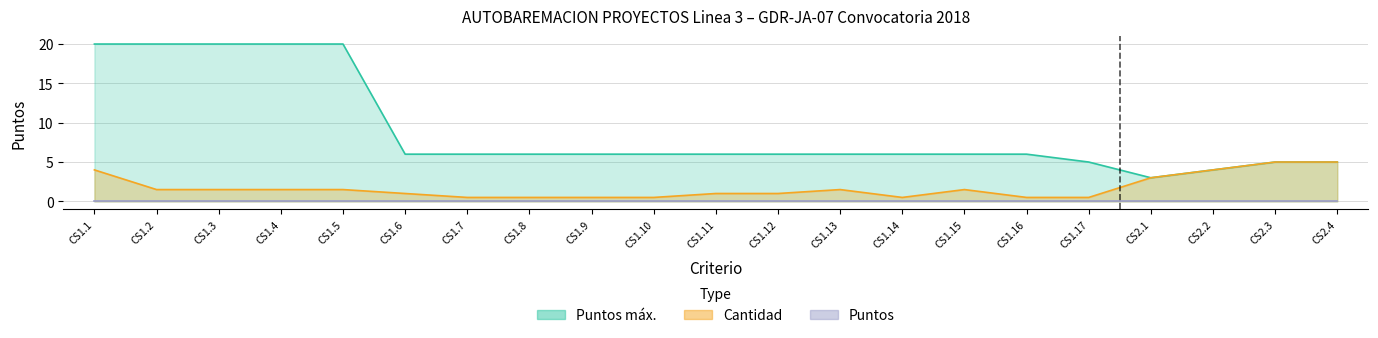

Where does the Puntos máx. series first go above 6?

CS1.1